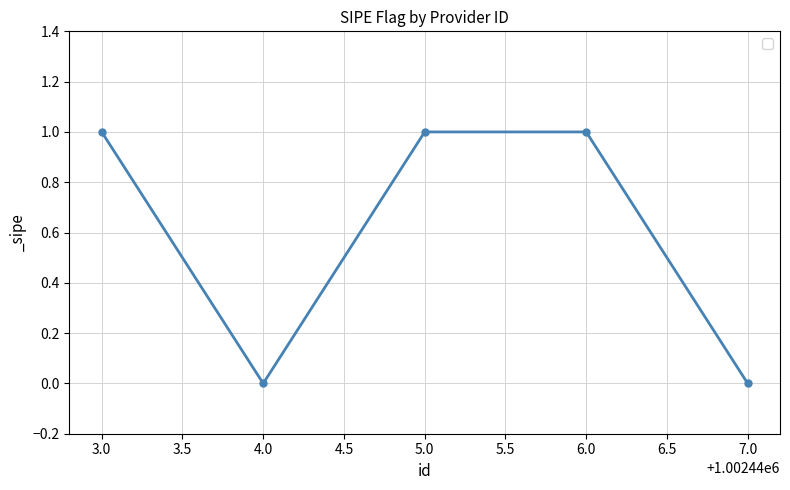

At which category does the data reach its first local valley?

4.0